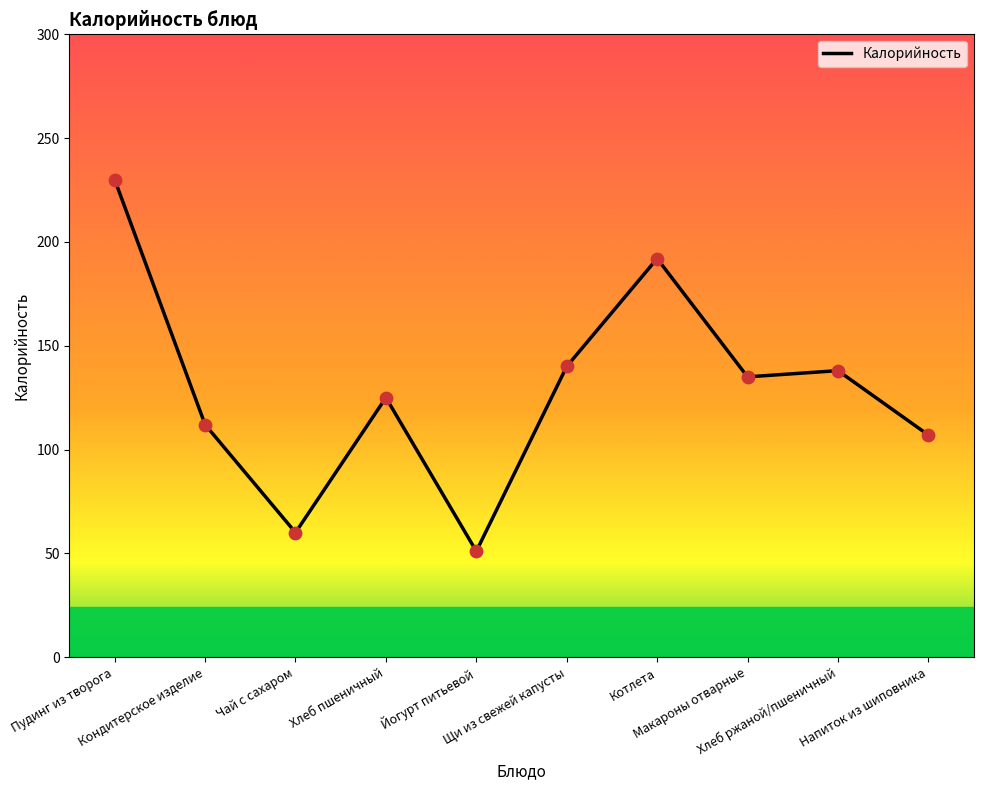

What is the change in value from Котлета to Хлеб ржаной/пшеничный?

-54